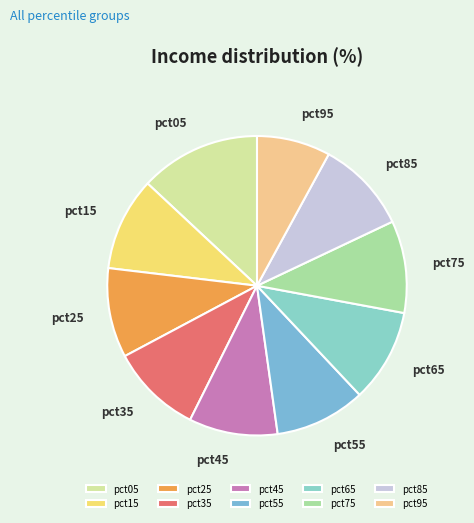

Which slice is the smallest?

pct95